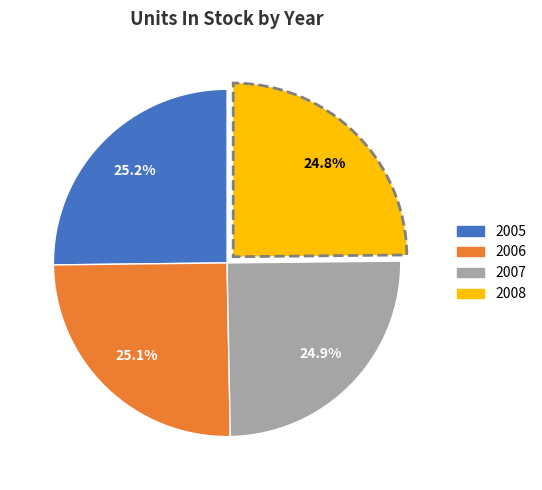

To the nearest percent, what portion does 2008 represent?

25%